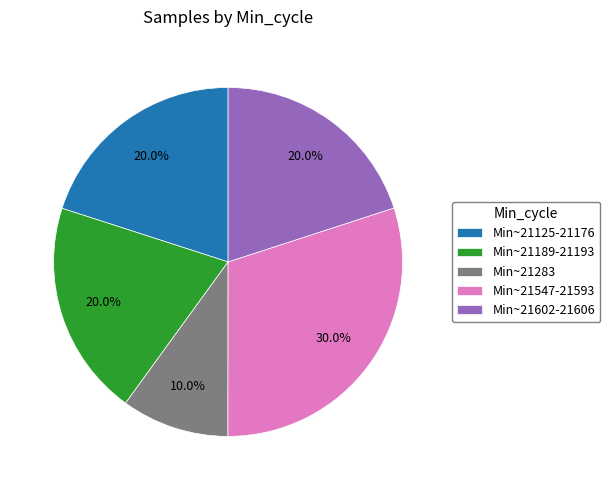

Is there a majority slice in this chart?

No